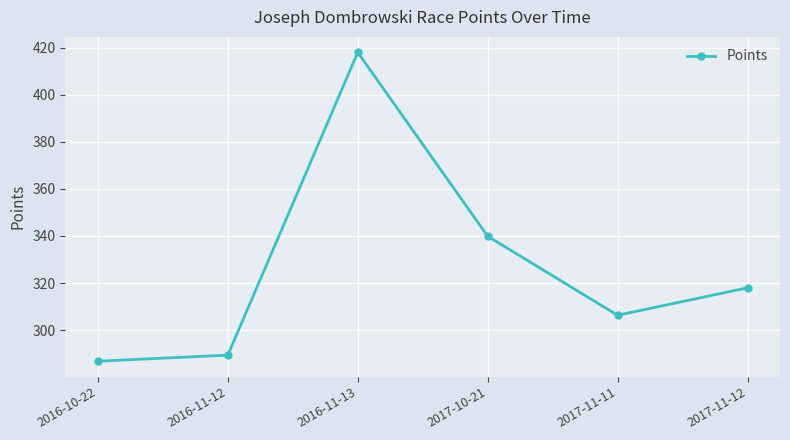

Where does the data first go above 317?

2016-11-13